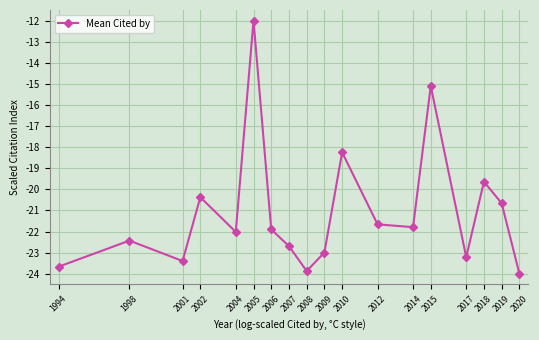

What is the approximate value at 2019?

-20.7